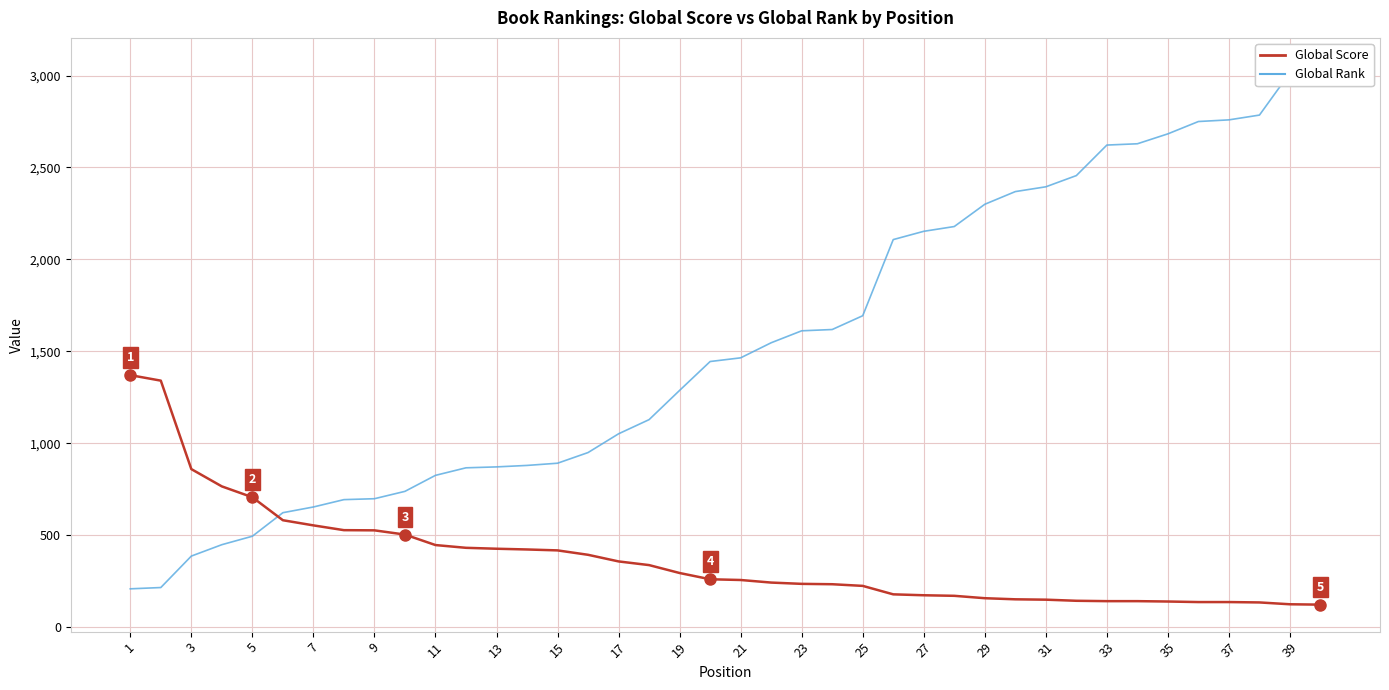

Which category has the lowest value in the Global Rank series?

1